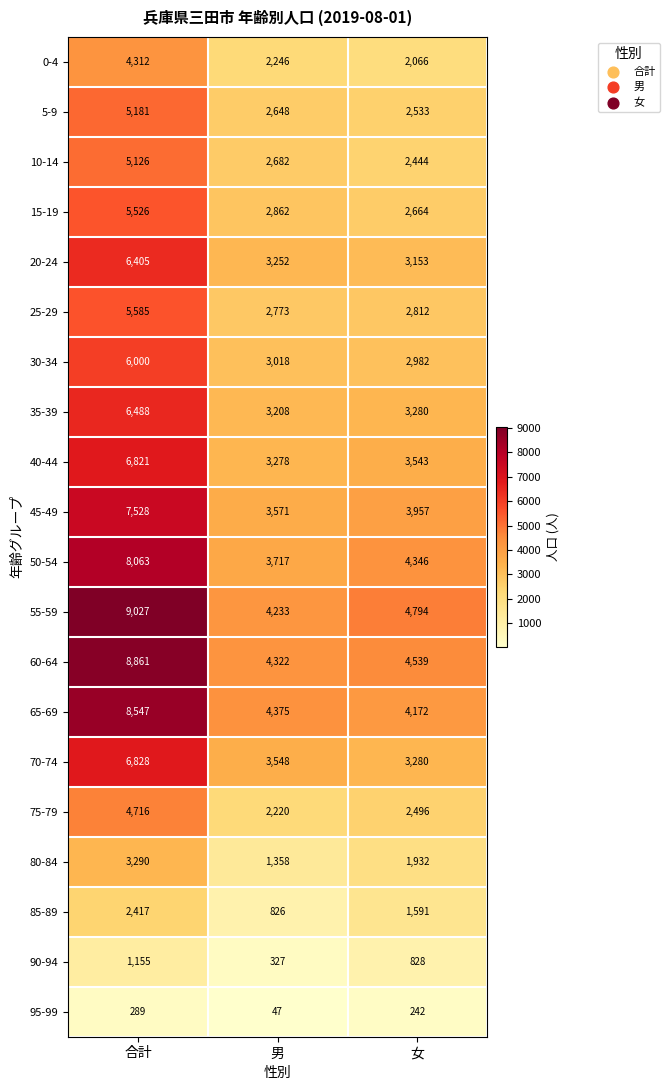

At which category is the sum across all series the highest?

合計